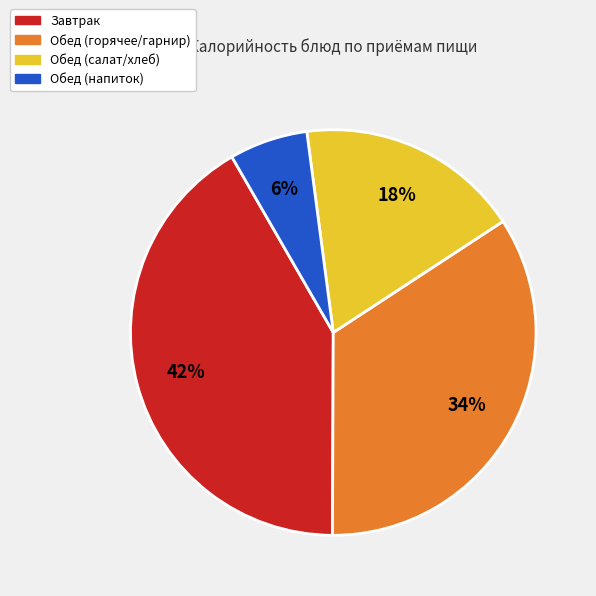

Is there a majority slice in this chart?

No